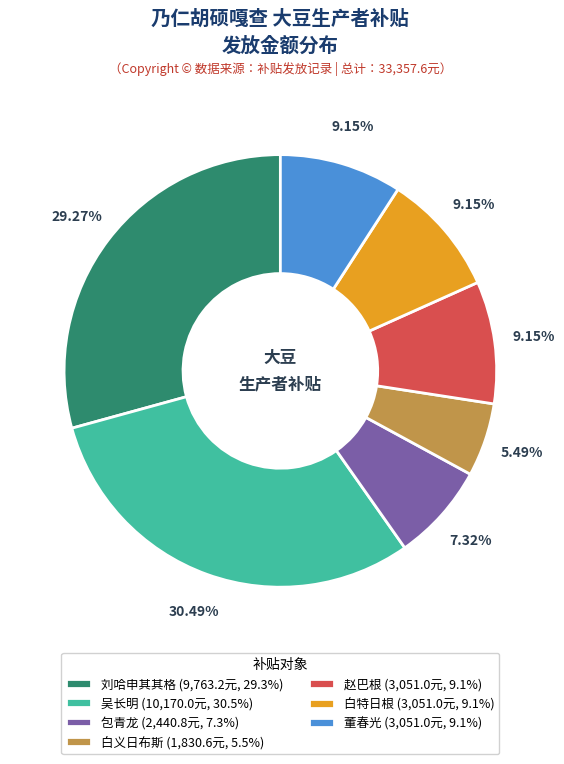

How many slices are in this pie chart?

7